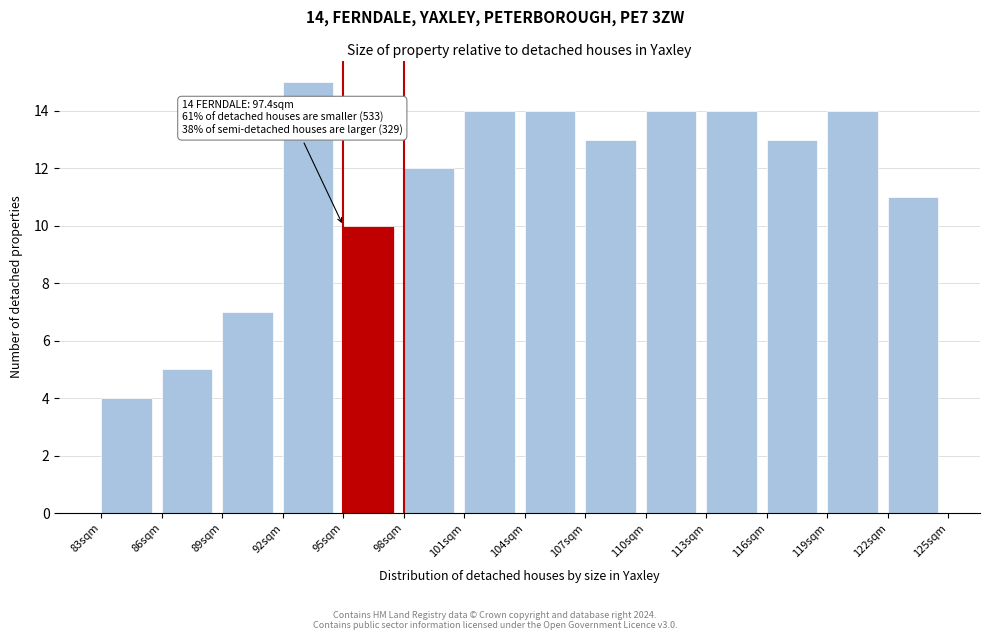

Over which range of the x-axis is the bar tallest?

92 to 95